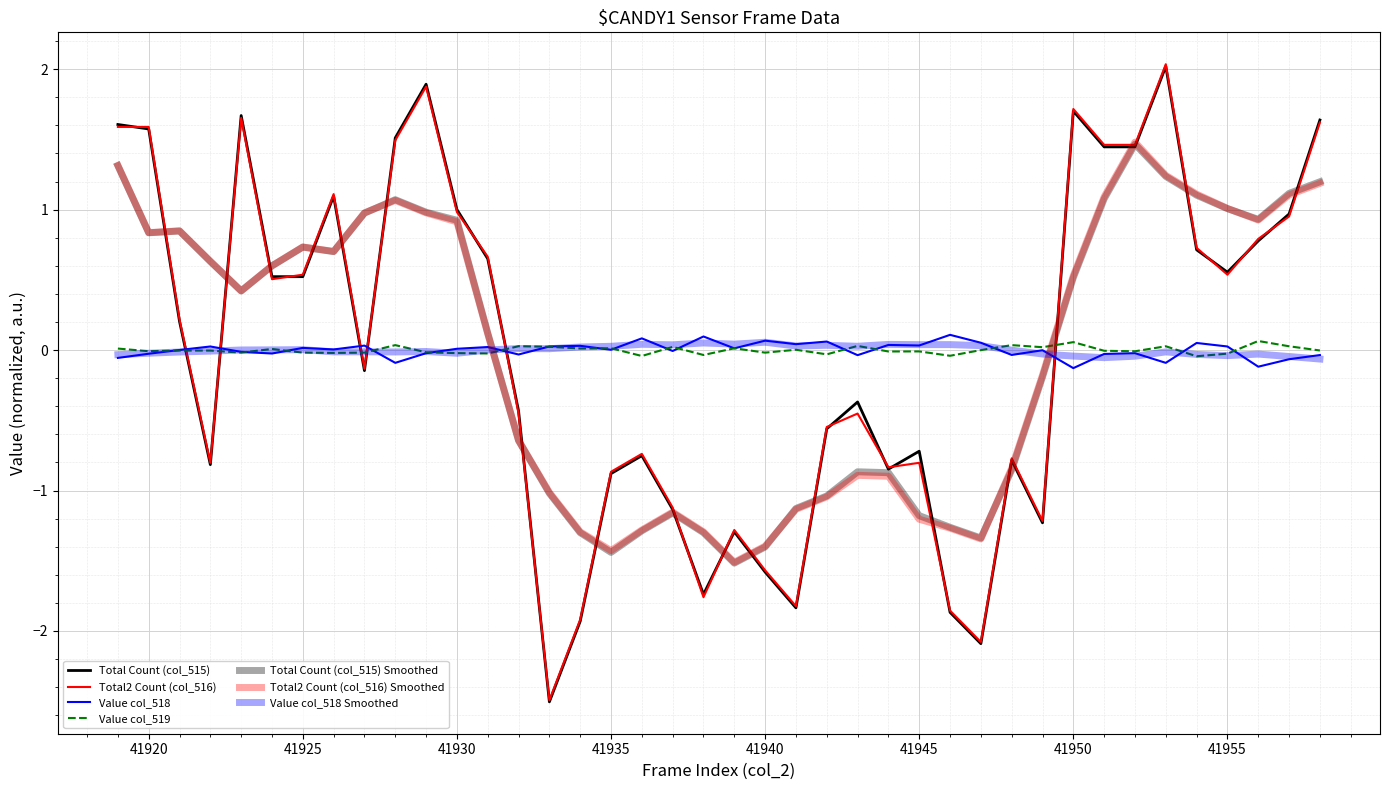

How many lines are shown in the chart?

7